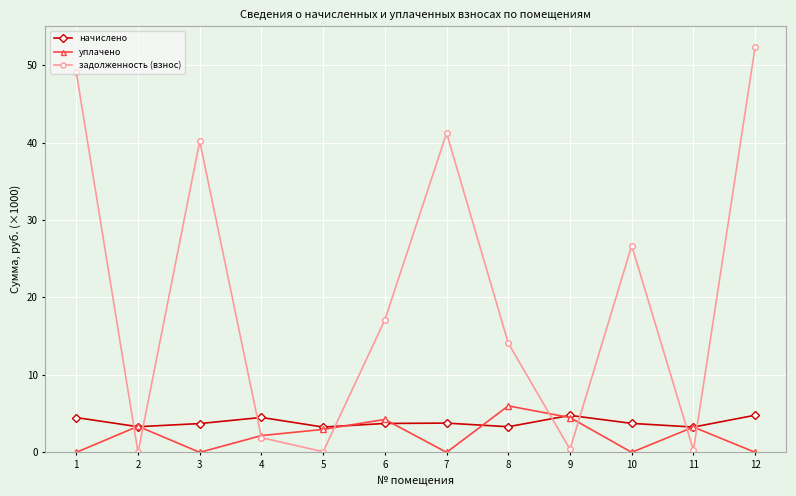

What is the value of the уплачено point at the 11th from the left?

3.3